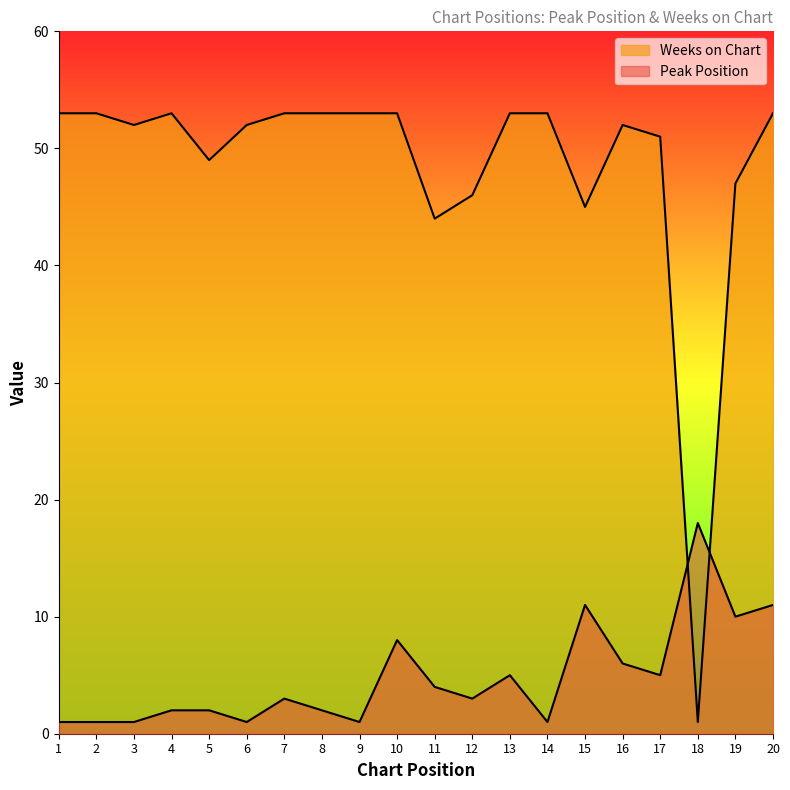

Does the chart display data point markers on the line(s)?

No